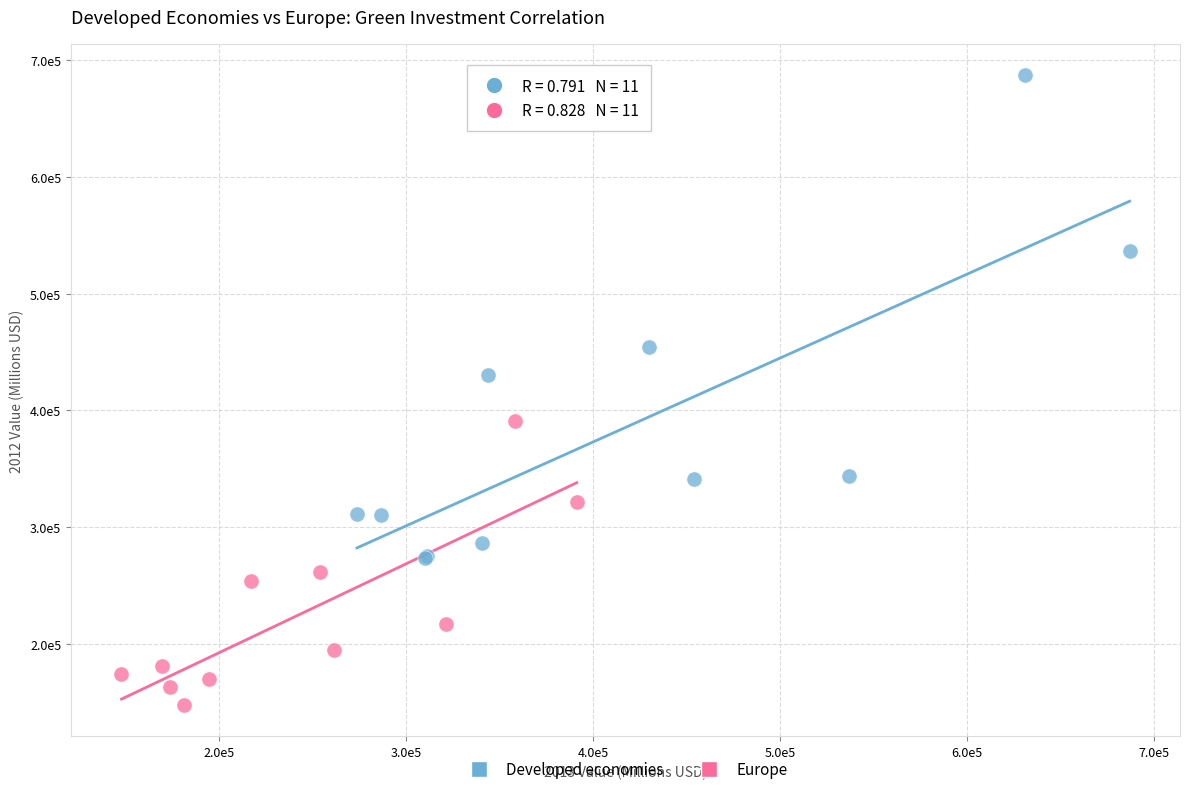

Which series reaches the maximum Y coordinate?

Developed economies